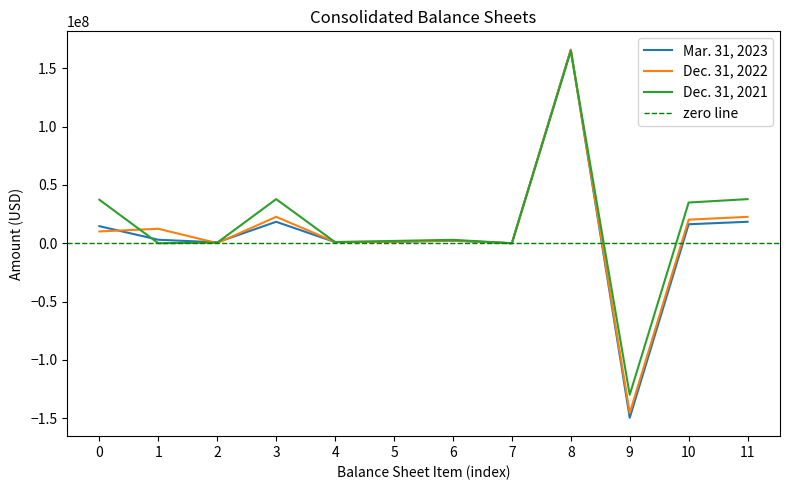

Is it true that Dec. 31, 2022 equals 10113706 at 0?

True